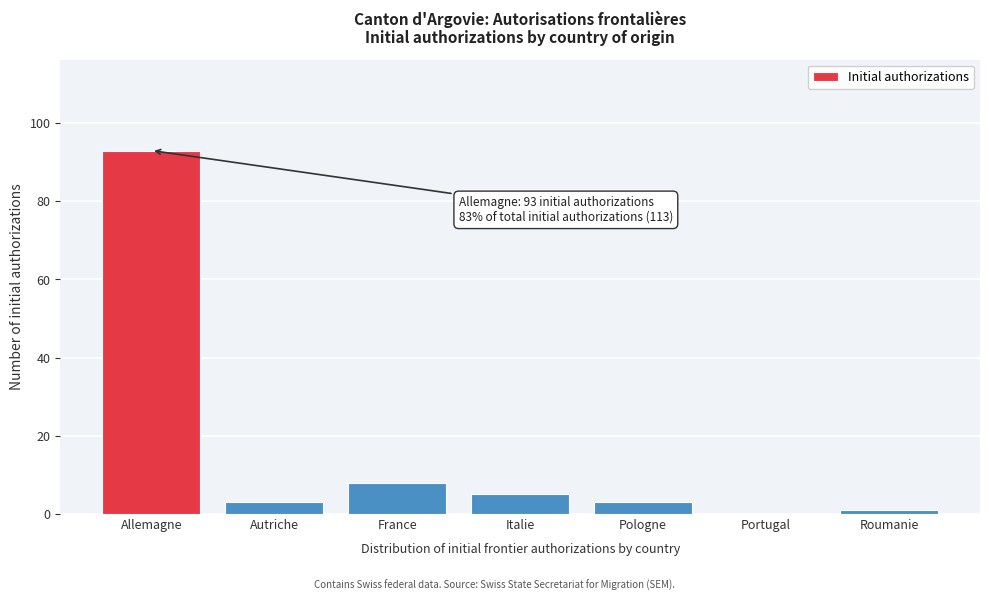

Reading left to right, transcribe all the data shown in this chart.

Allemagne=93	Autriche=3	France=8	Italie=5	Pologne=3	Portugal=0	Roumanie=1